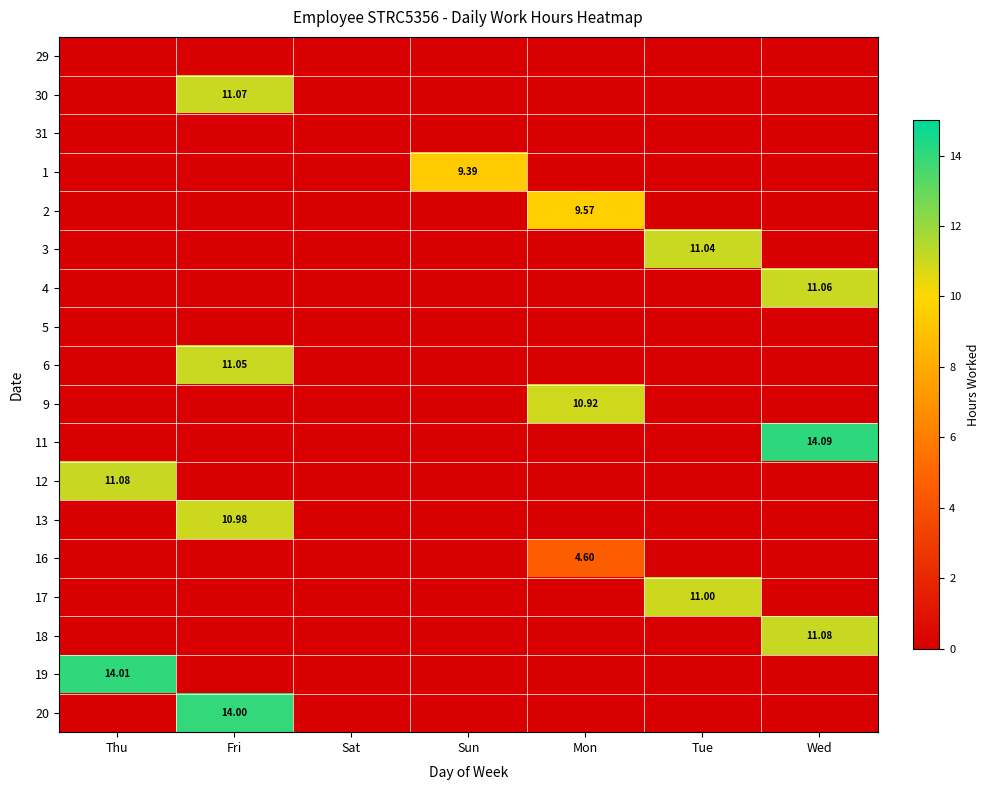

List the labels in order of 29 value, smallest first.

Thu, Fri, Sat, Sun, Mon, Tue, Wed